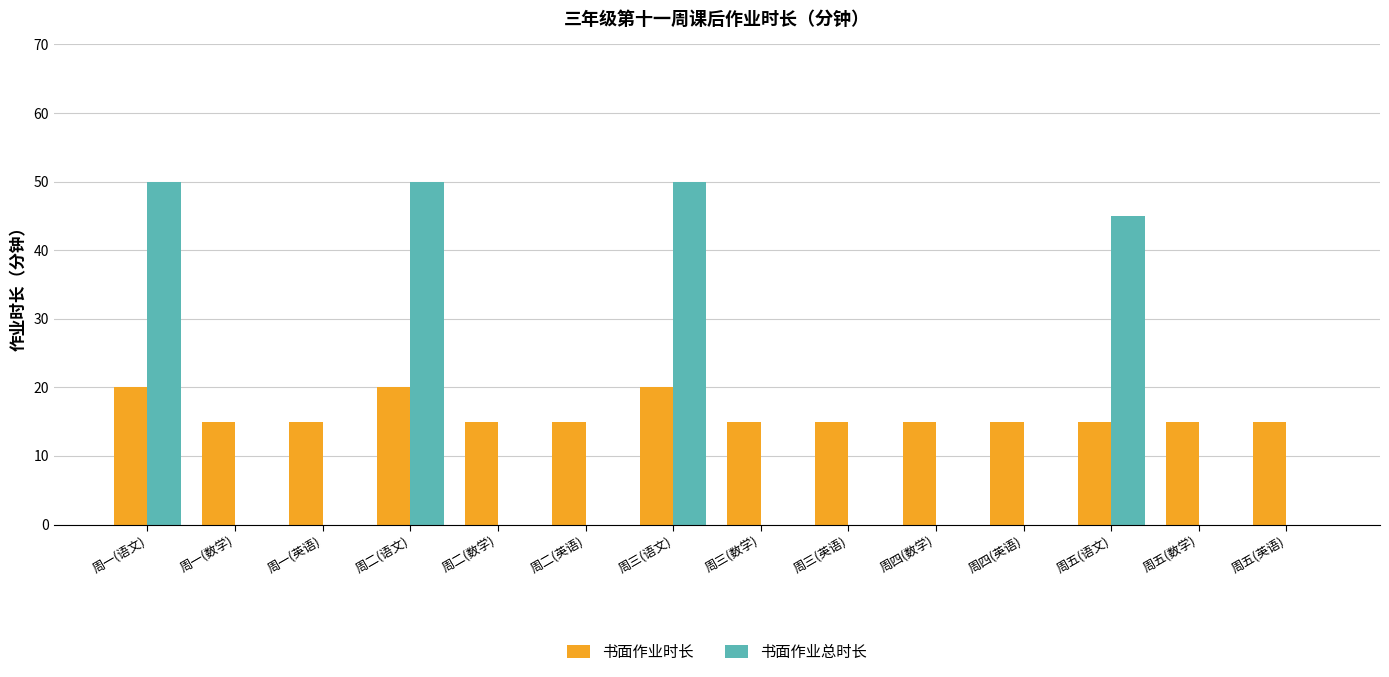

What is the greatest value displayed?

50